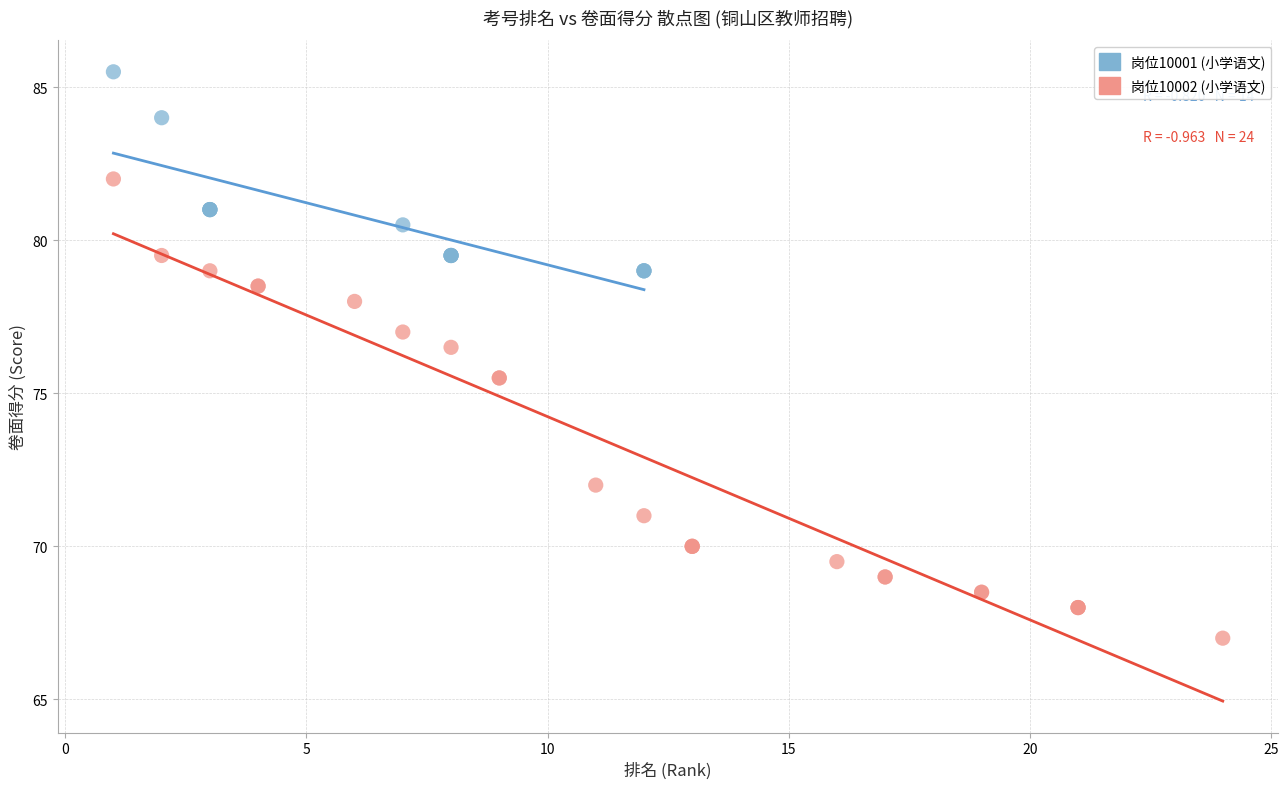

Which series has the widest spread of Y values?

岗位10002 (小学语文)